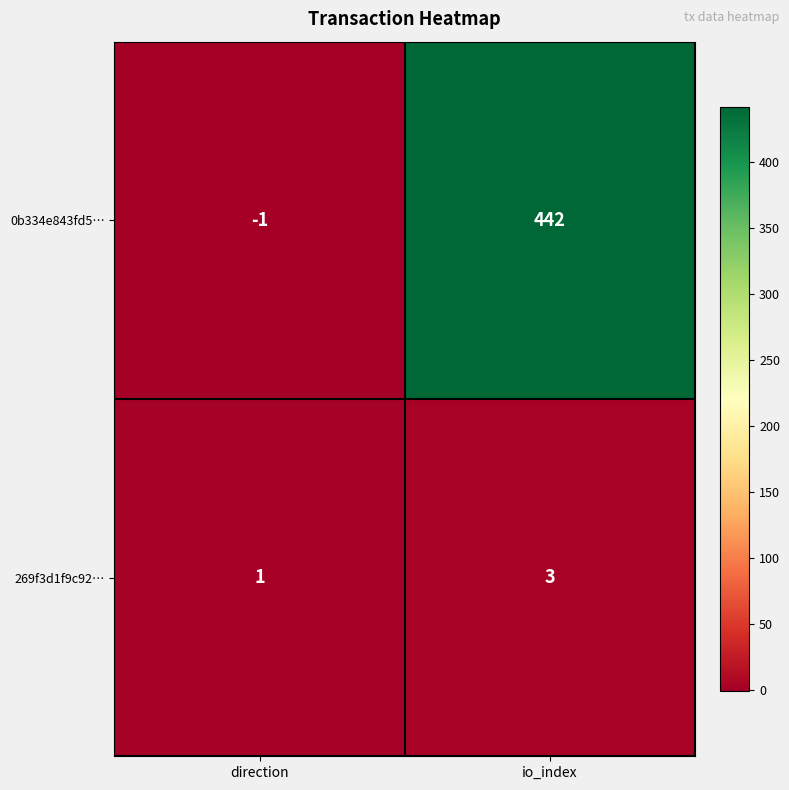

Reading left to right, what are all the values shown in this chart?

0b334e843fd5…: -1	442
269f3d1f9c92…: 1	3